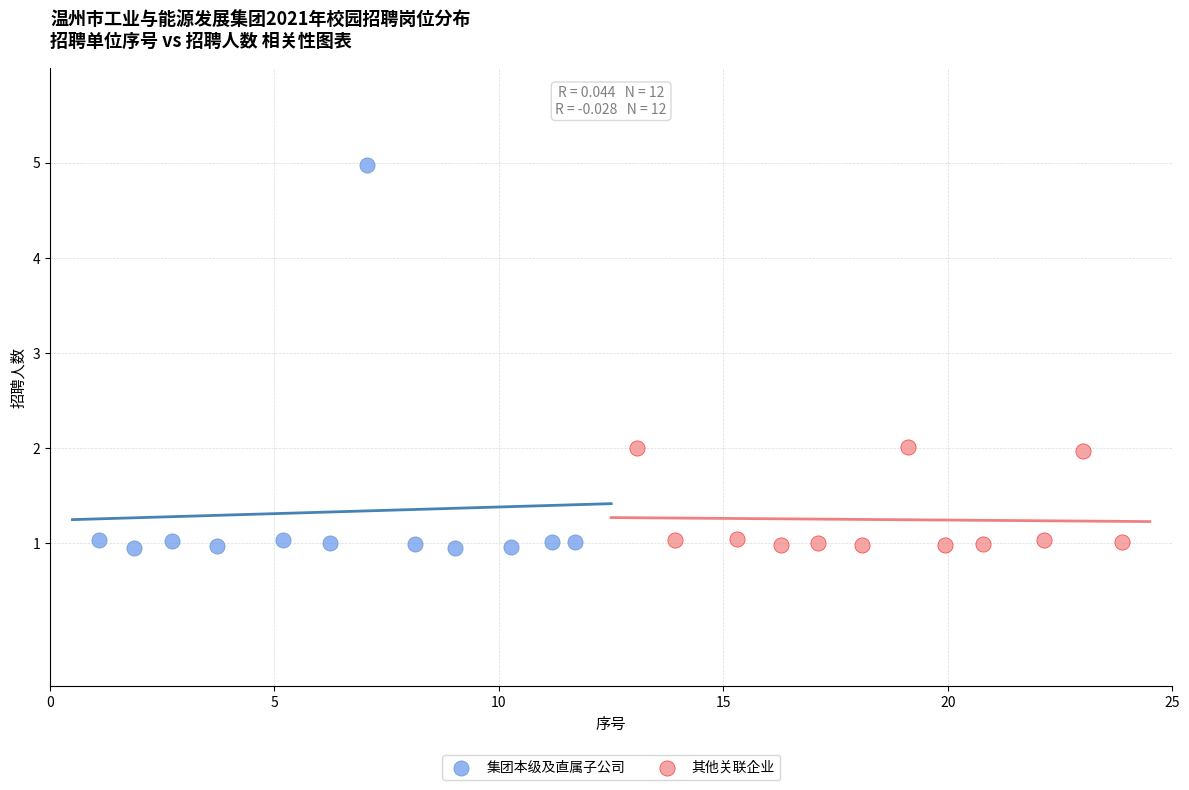

Which series reaches the maximum Y coordinate?

集团本级及直属子公司